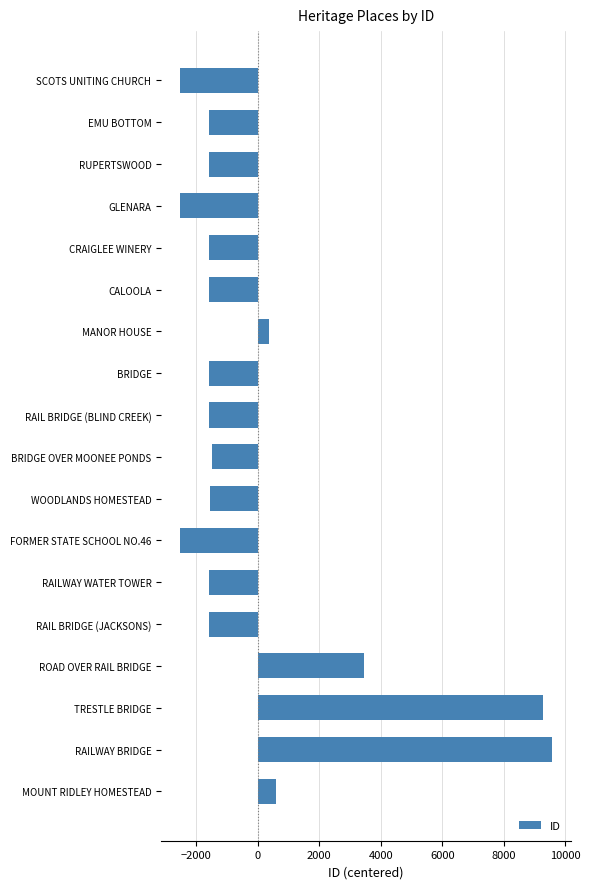

Which label corresponds to the largest value in the chart?

RAILWAY BRIDGE